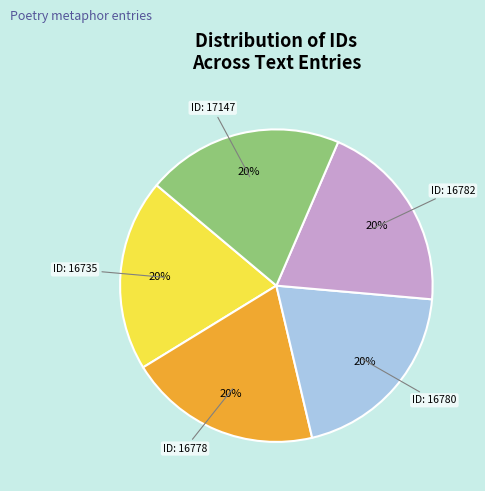

Is there any slice that represents more than half of the pie?

No